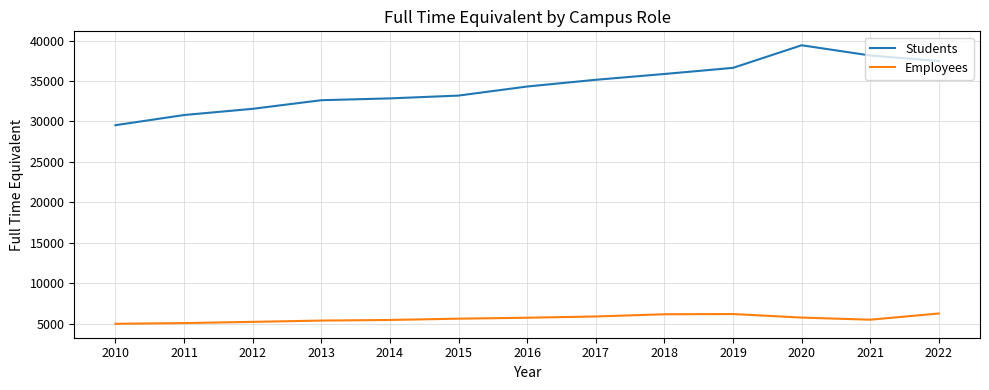

True or false: Employees and Students cross at least once.

False